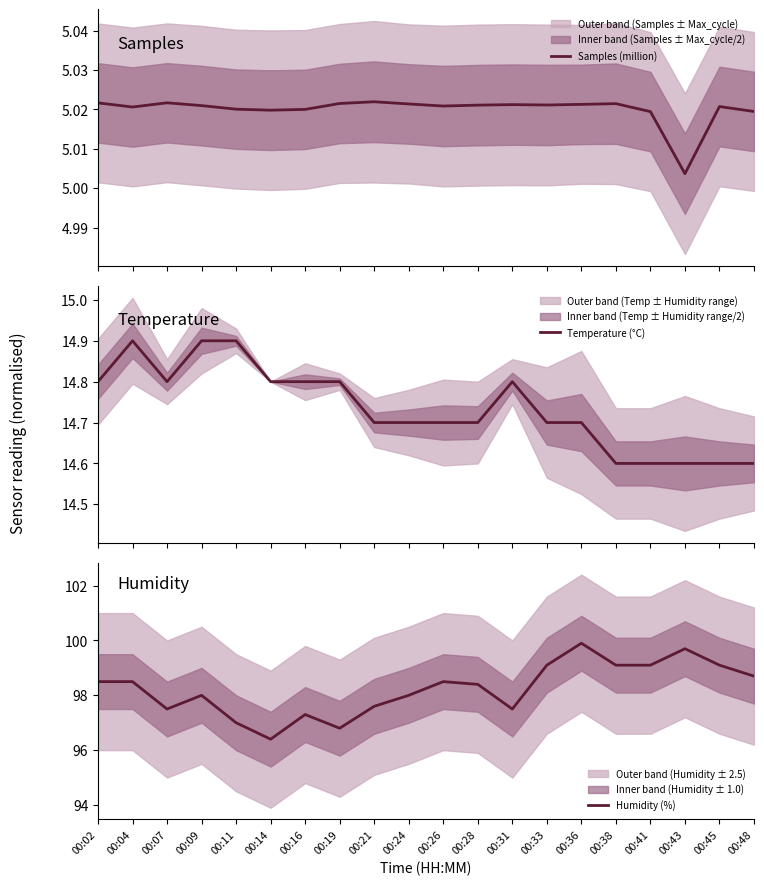

True or false: Samples (million) and Temperature (°C) intersect in this chart.

False